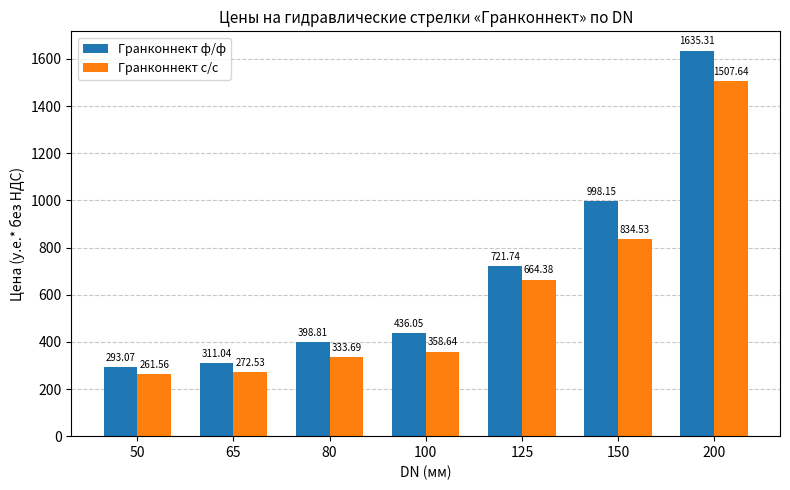

How many values in the Гранконнект ф/ф series are below 436?

3